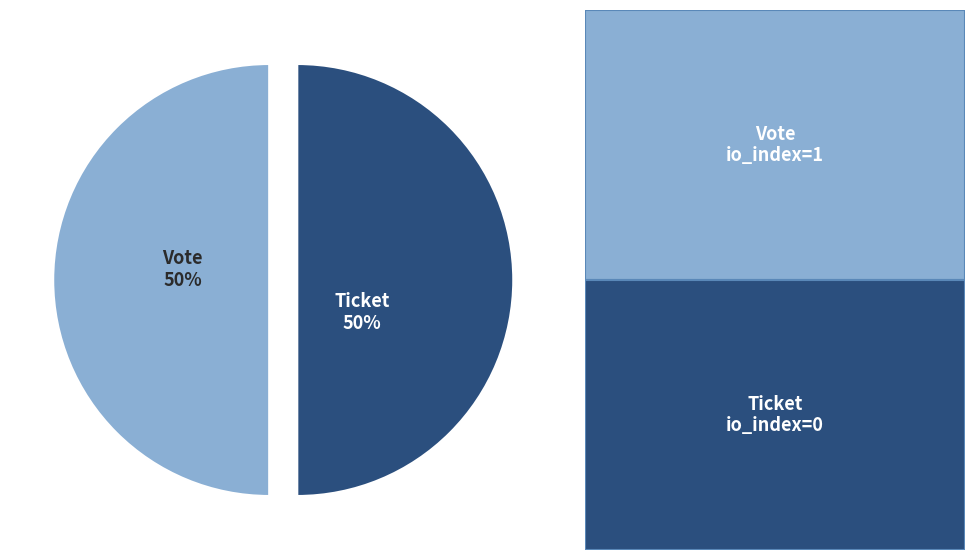

To the nearest percent, what is the difference between the Ticket and Vote slice percentages?

0%